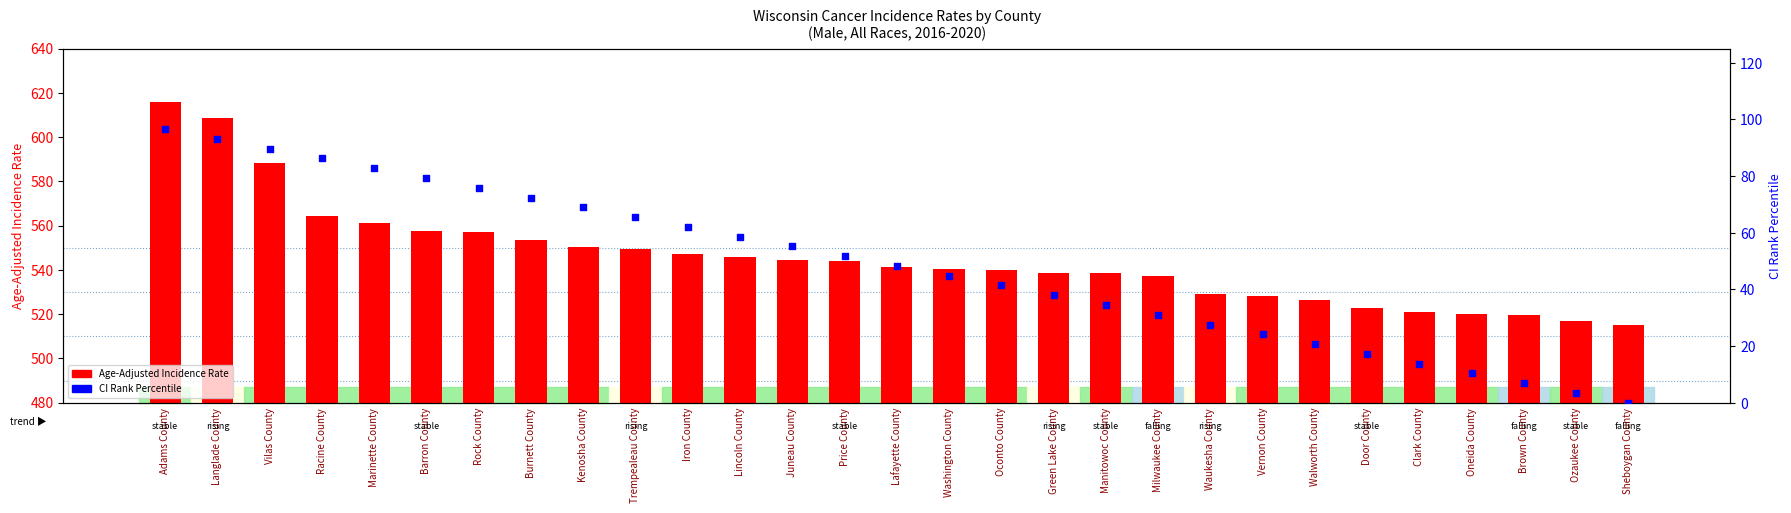

Which series has the largest total across all categories?

Age-Adjusted Incidence Rate